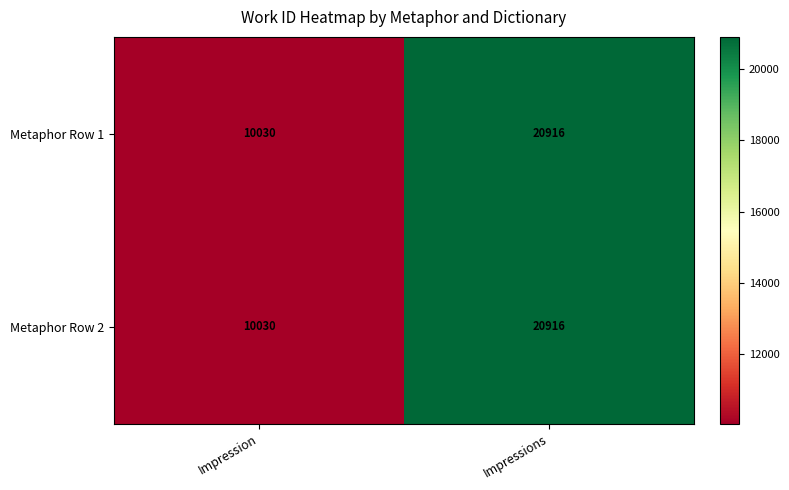

List the labels in order of Metaphor Row 2 value, largest first.

Impressions, Impression